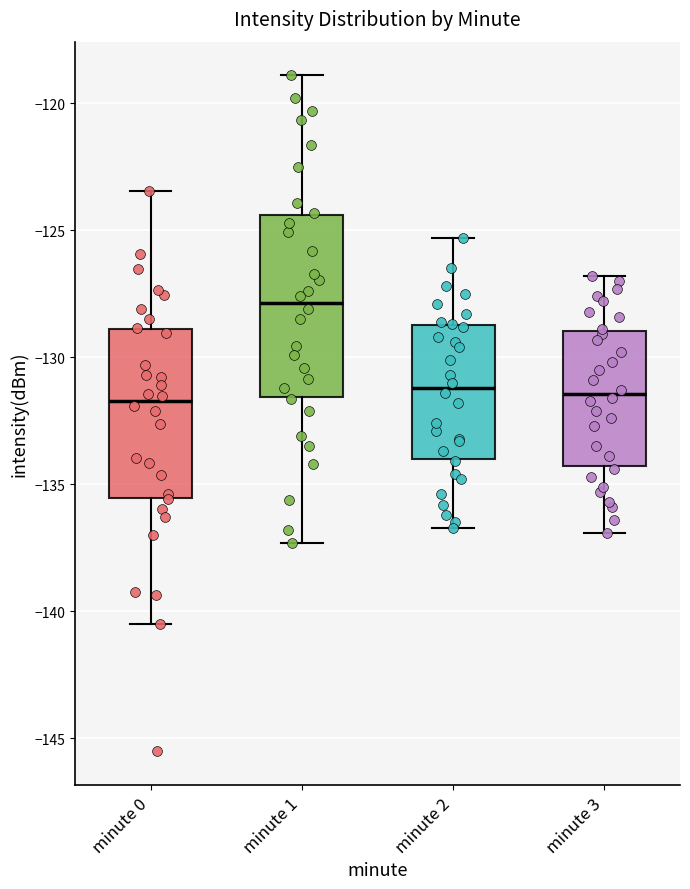

Comparing the boxes themselves (not the whiskers), which one is the tallest?

minute 1